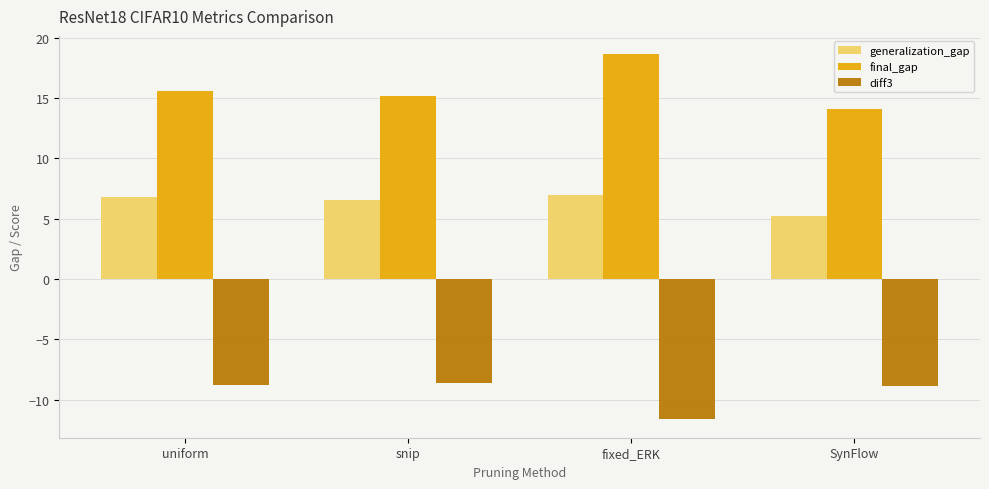

At how many categories does at least one series exceed 4?

4